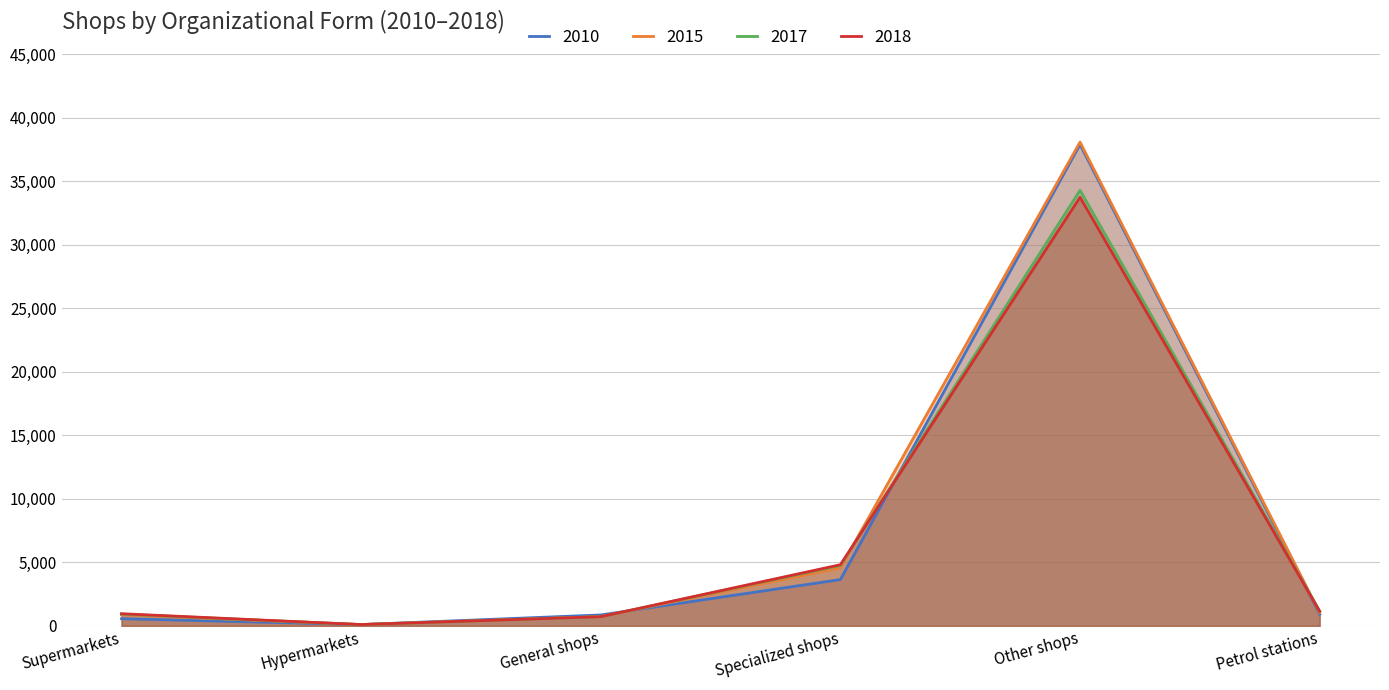

Reading left to right, list all the values displayed in this chart.

2010: Supermarkets=564	Hypermarkets=102	General shops=858	Specialized shops=3642	Other shops=37886	Petrol stations=918
2015: Supermarkets=869	Hypermarkets=103	General shops=727	Specialized shops=4572	Other shops=38074	Petrol stations=1043
2017: Supermarkets=923	Hypermarkets=98	General shops=725	Specialized shops=4755	Other shops=34283	Petrol stations=1168
2018: Supermarkets=956	Hypermarkets=101	General shops=721	Specialized shops=4812	Other shops=33730	Petrol stations=1142